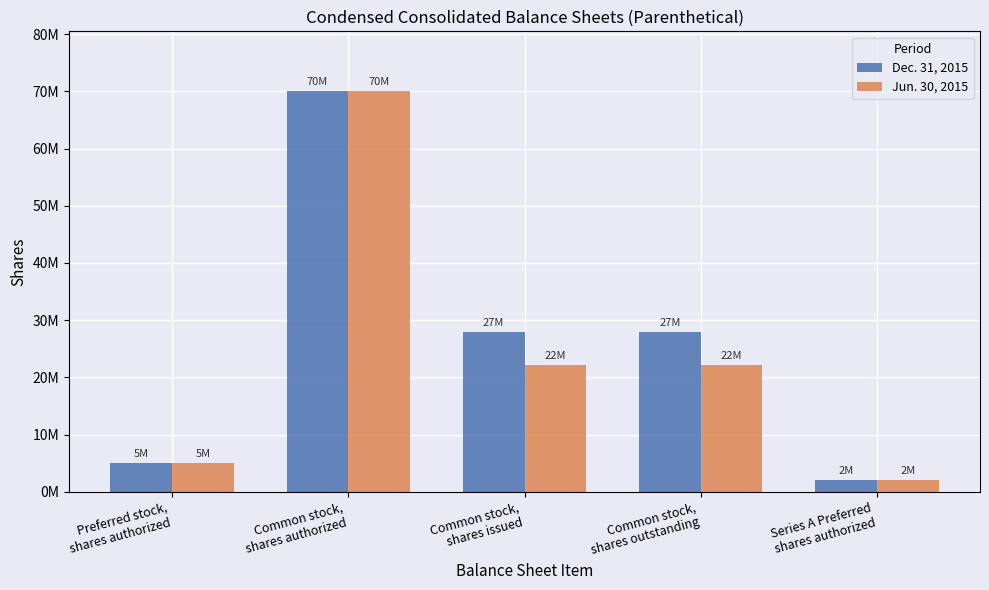

Does the chart contain any negative values?

No